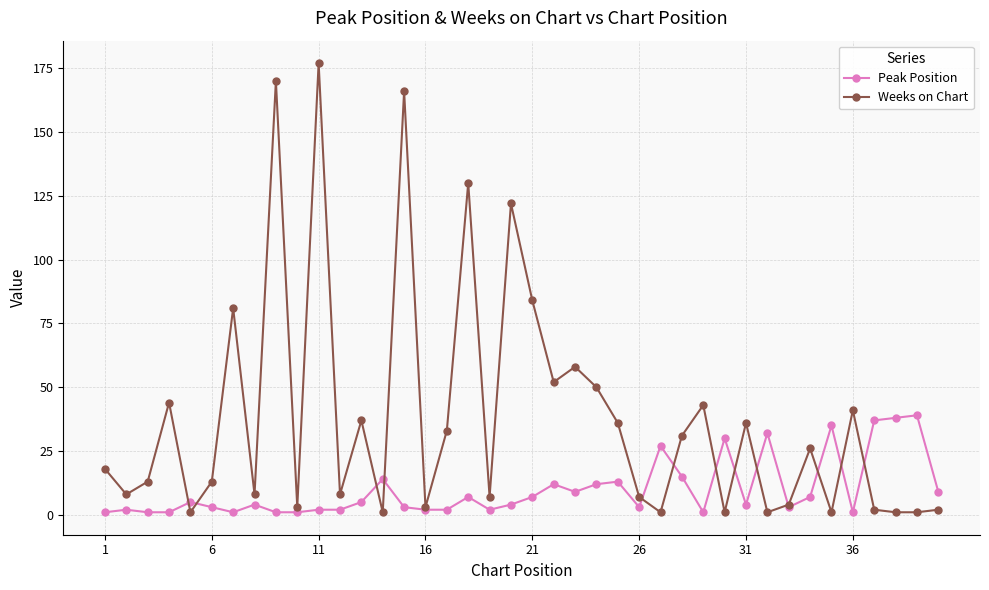

List the series in order of their peak value, lowest first.

Peak Position, Weeks on Chart